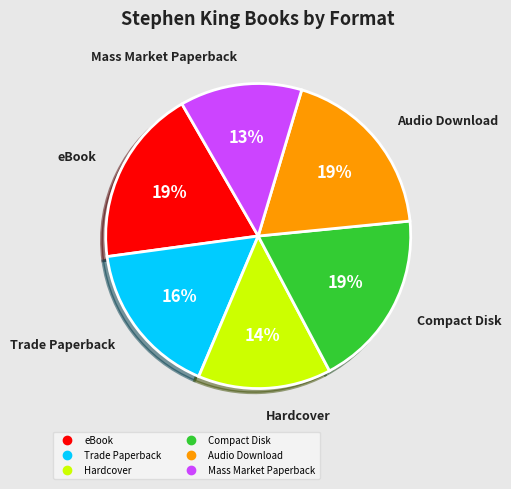

The Audio Download slice represents 19% of the pie. True or false?

True